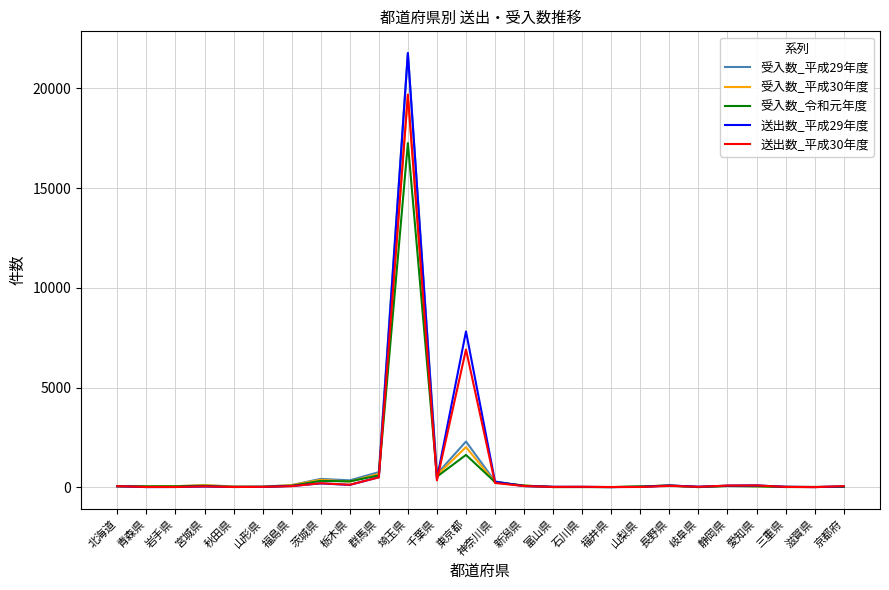

Which category has the highest value in the 受入数_平成30年度 series?

埼玉県